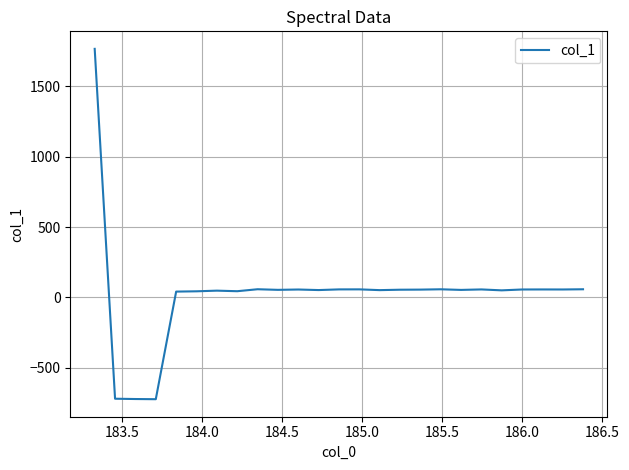

How many values are above zero?

22